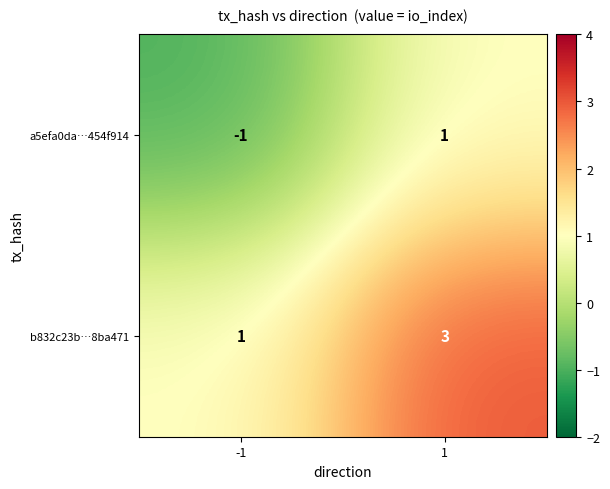

What is the greatest value displayed?

3